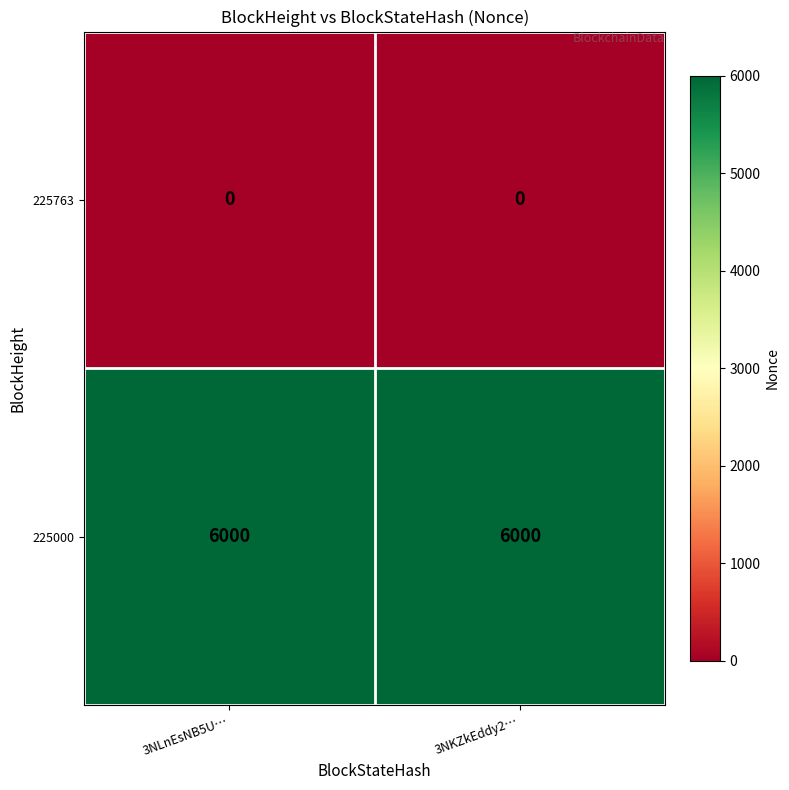

List the series in order of their peak value, lowest first.

225763, 225000